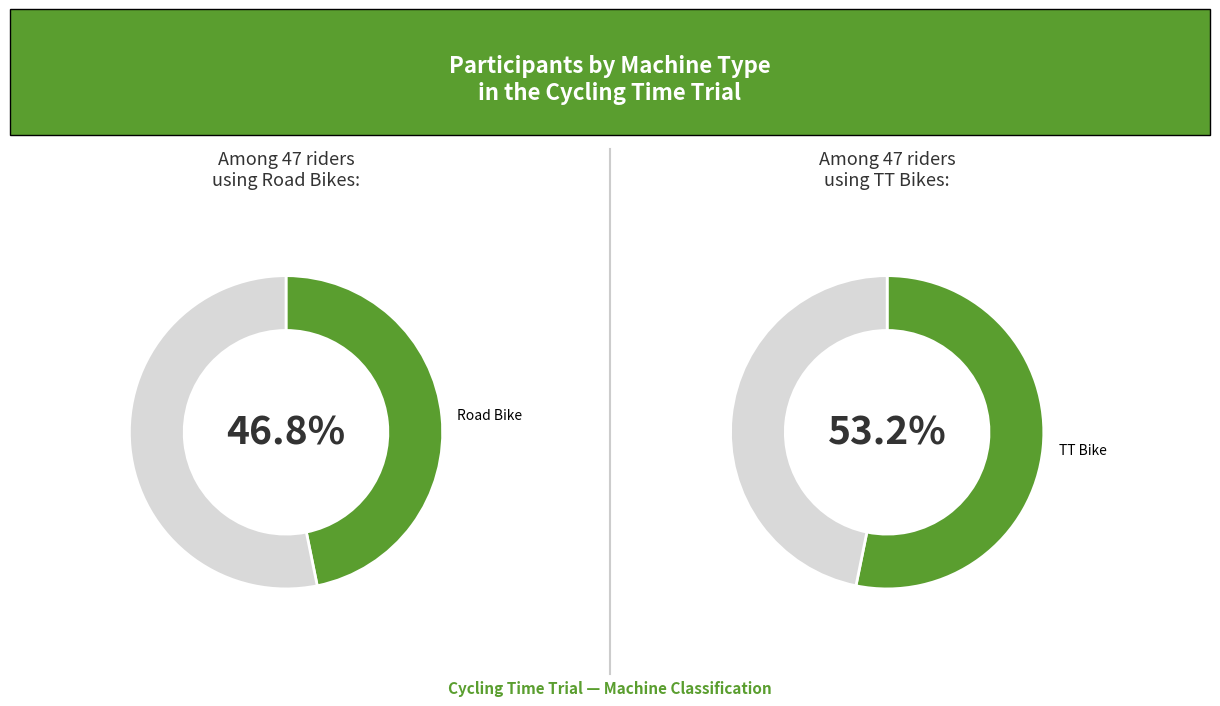

To the nearest percent, what portion does Road Bike represent?

47%